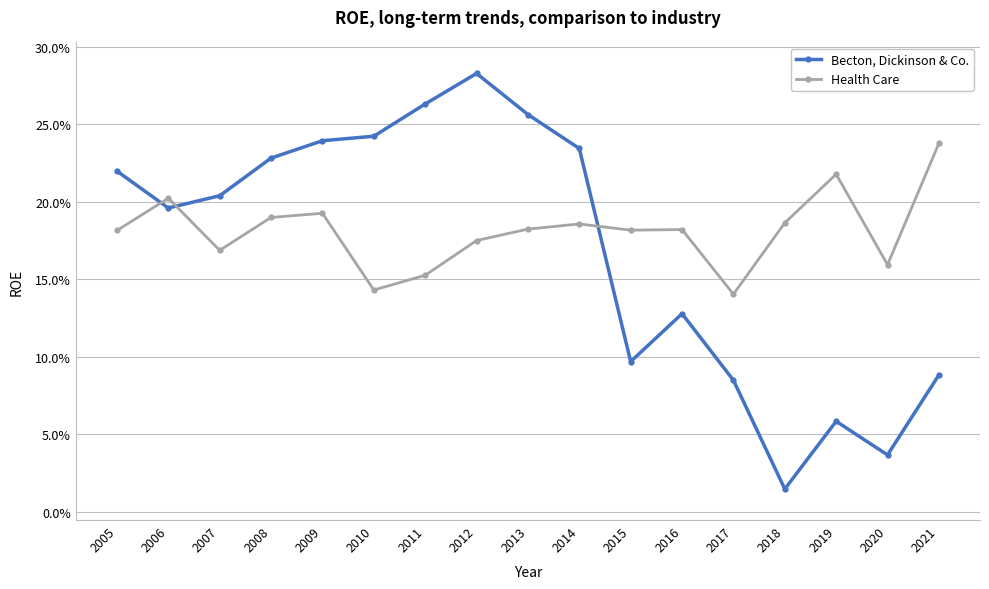

Rank the series by their maximum value, from lowest to highest.

Health Care, Becton, Dickinson & Co.